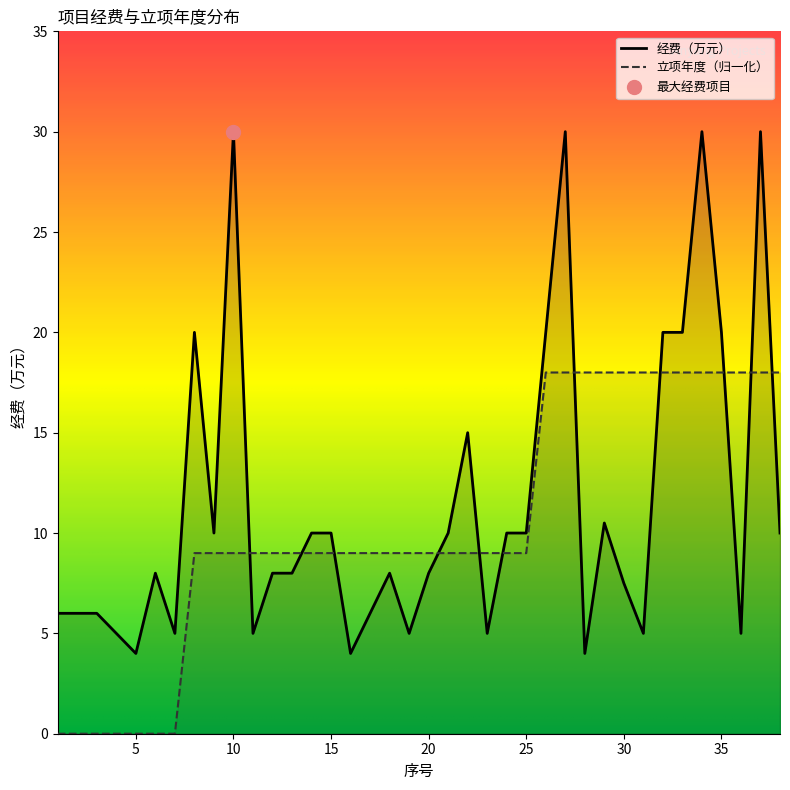

The 立项年度 series shows 9.0 at 10. True or false?

True